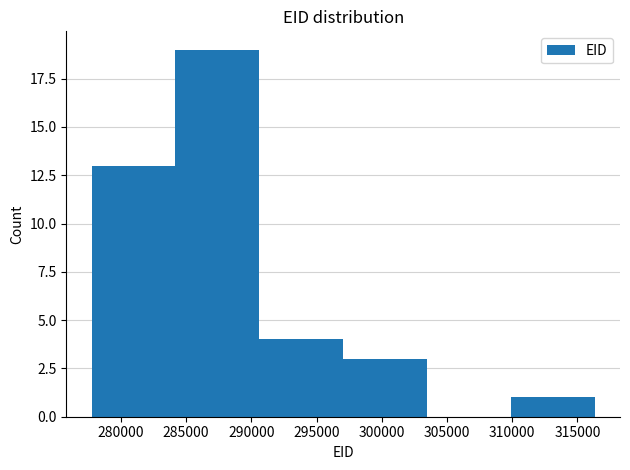

How tall is the bar that spans 310000 to 316500 on the x-axis? Neither the bar edges nor the heights are printed on the chart, so give them approximately, as read against the axes.

1